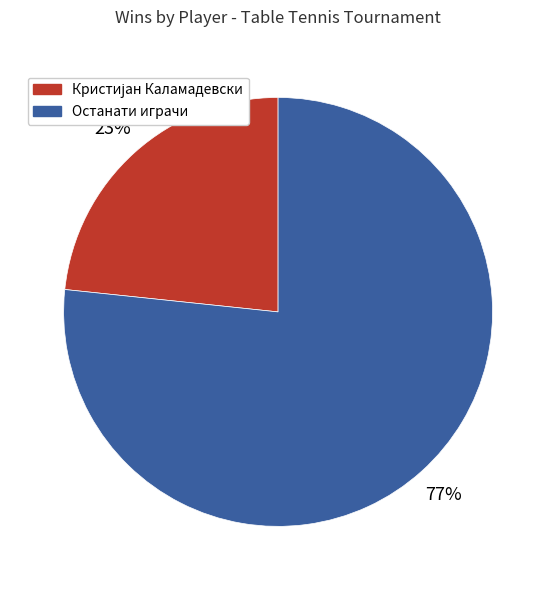

How many segments does this pie chart have?

2